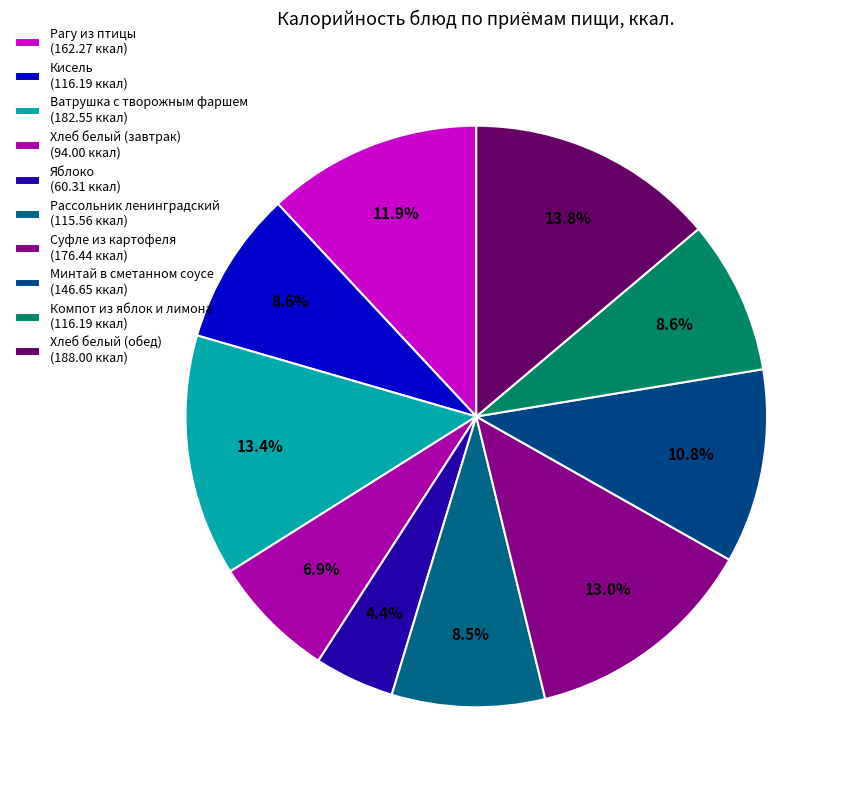

Rank the categories by value from highest to lowest.

Хлеб белый (обед), Ватрушка с творожным фаршем, Суфле из картофеля, Рагу из птицы, Минтай в сметанном соусе, Кисель, Компот из яблок и лимона, Рассольник ленинградский, Хлеб белый (завтрак), Яблоко